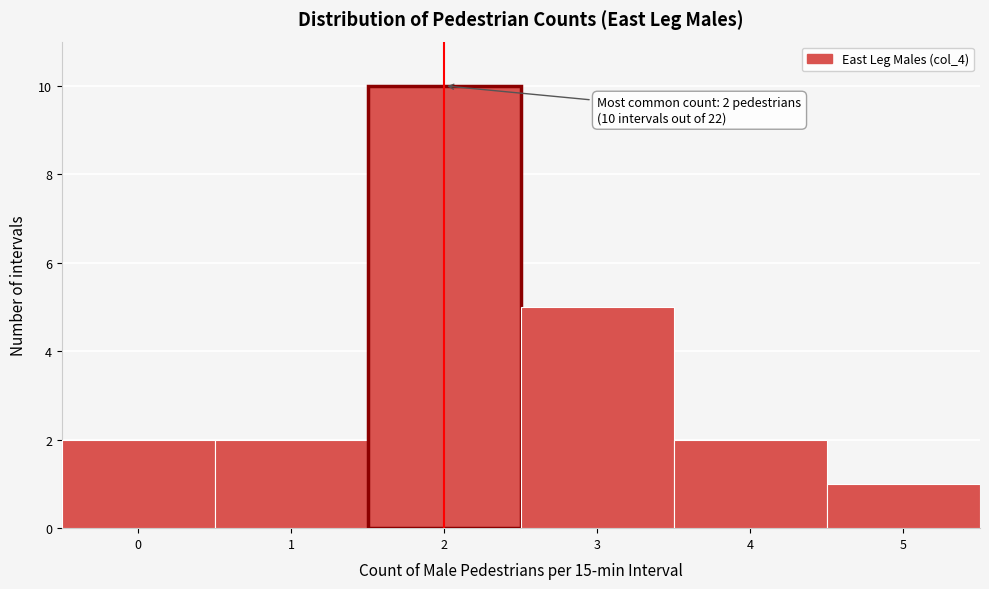

Over which range of the x-axis is the bar tallest?

1.5 to 2.5